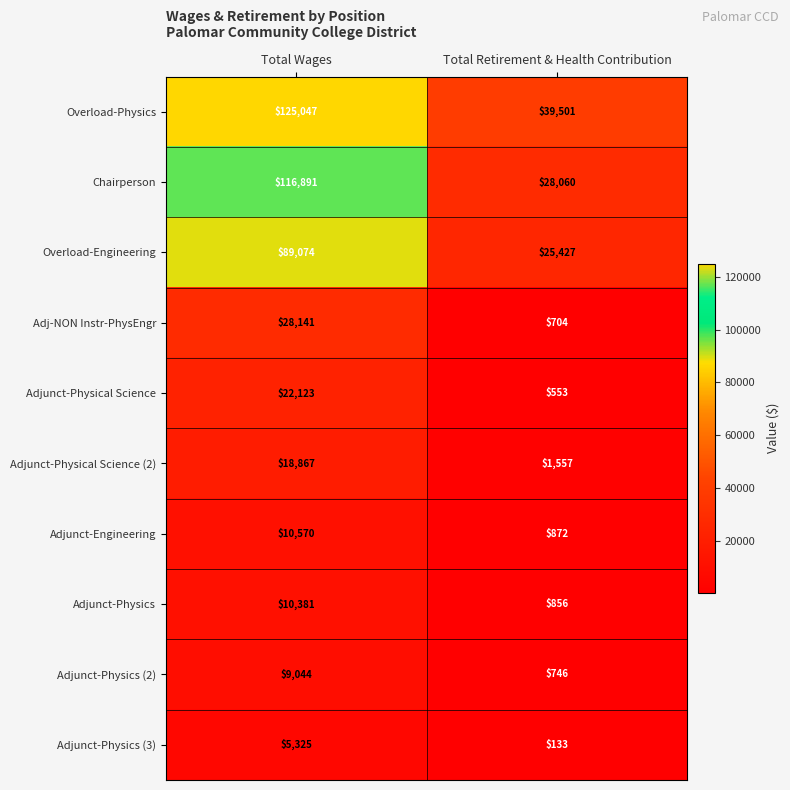

Reading left to right, extract all data points from this chart.

Overload-Physics: 125047	39501
Chairperson: 116891	28060
Overload-Engineering: 89074	25427
Adj-NON Instr-PhysEngr: 28141	704
Adjunct-Physical Science: 22123	553
Adjunct-Physical Science (2): 18867	1557
Adjunct-Engineering: 10570	872
Adjunct-Physics: 10381	856
Adjunct-Physics (2): 9044	746
Adjunct-Physics (3): 5325	133